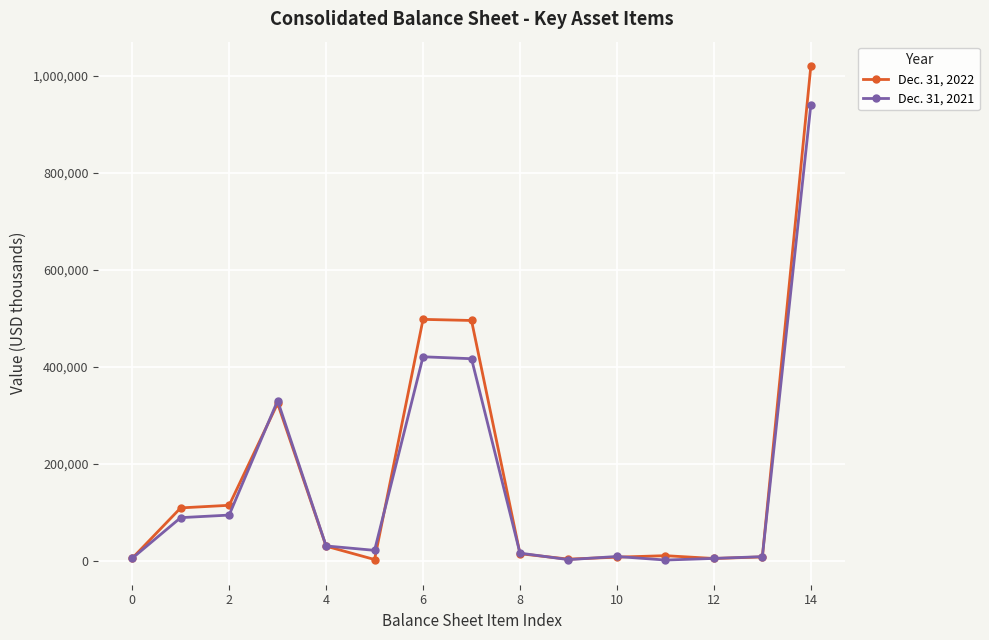

What is the minimum value for Dec. 31, 2022?

2774